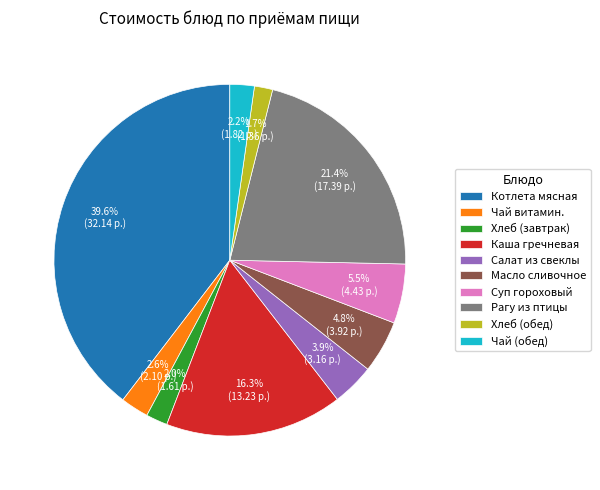

Which has a higher value, Масло сливочное or Чай (обед)?

Масло сливочное